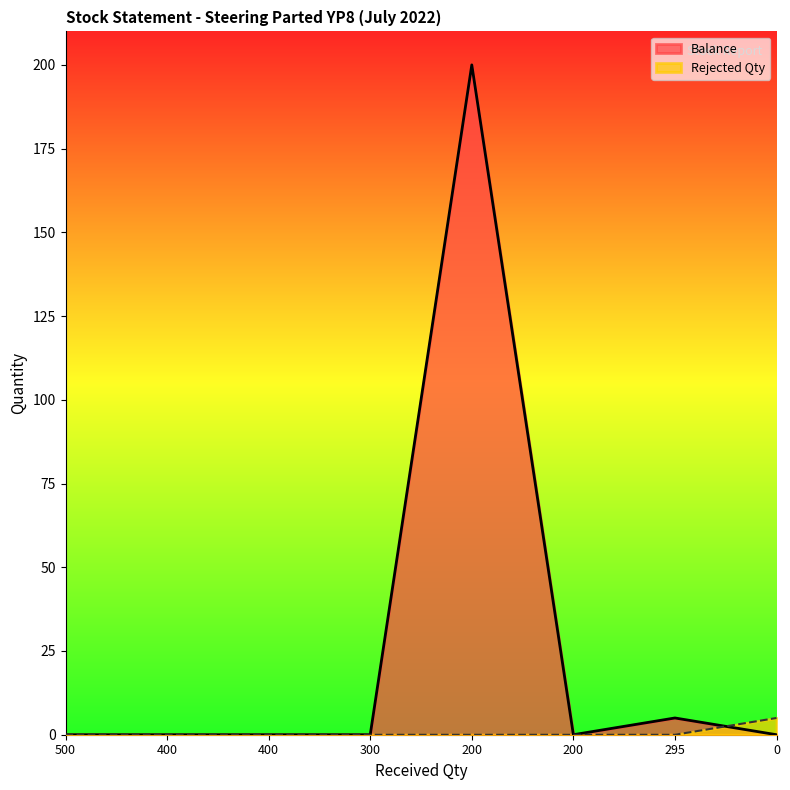

Reading right to left, what are all the values shown in this chart?

Balance: 0	5	0	200	0	0	0	0
Rejected Qty: 5	0	0	0	0	0	0	0